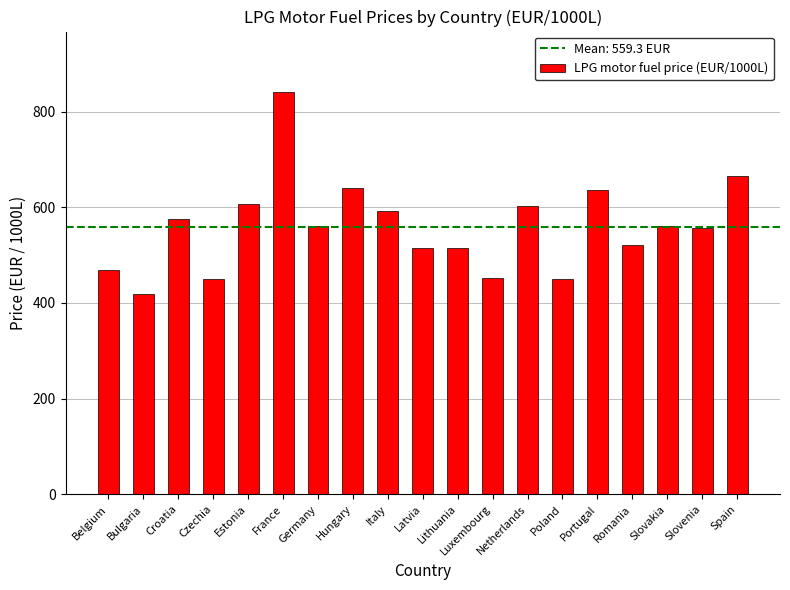

What is the change in value from Belgium to France?

+372.2